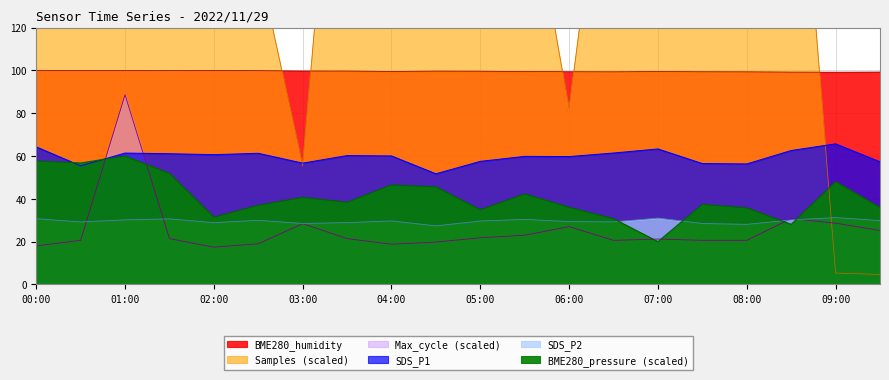

Rank the categories by BME280_pressure value from highest to lowest.

01:00, 00:00, 00:30, 01:30, 09:00, 04:00, 04:30, 05:30, 03:00, 03:30, 07:30, 02:30, 06:00, 09:30, 08:00, 05:00, 02:00, 06:30, 08:30, 07:00